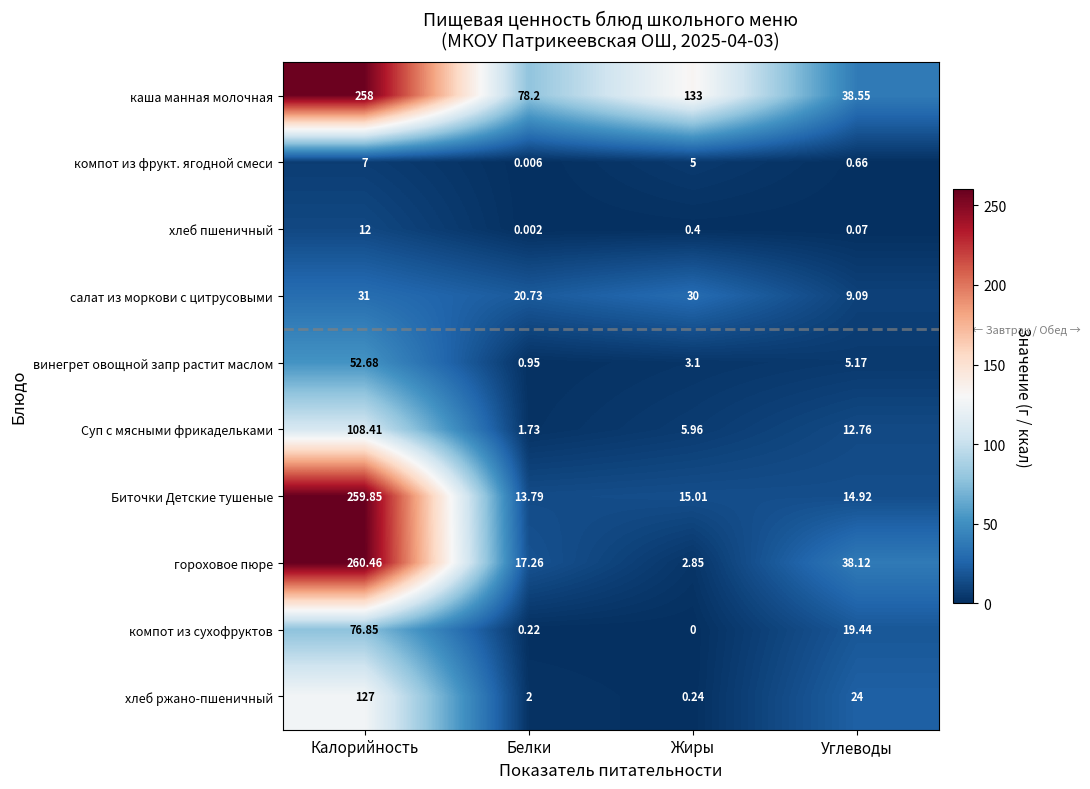

At Калорийность, list the series in order from smallest to largest.

компот из фрукт. ягодной смеси, хлеб пшеничный, салат из моркови с цитрусовыми, винегрет овощной запр растит маслом, компот из сухофруктов, Суп с мясными фрикадельками, хлеб ржано-пшеничный, каша манная молочная, Биточки Детские тушеные, гороховое пюре